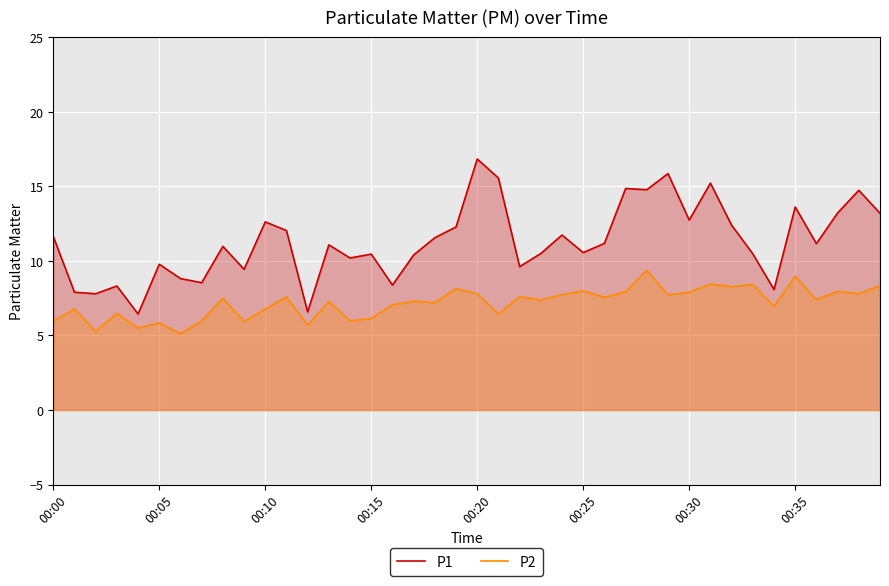

What are all the series names shown in the legend?

P1, P2